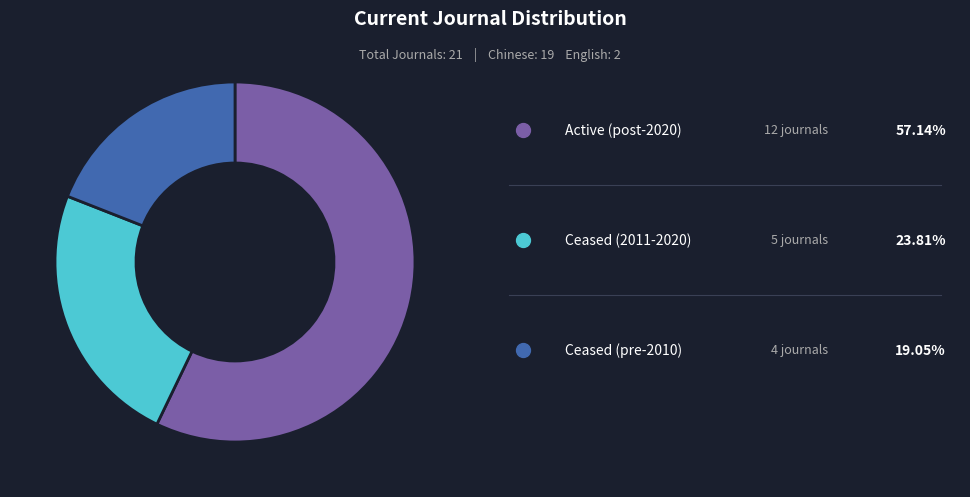

Does any single category account for the majority?

Yes